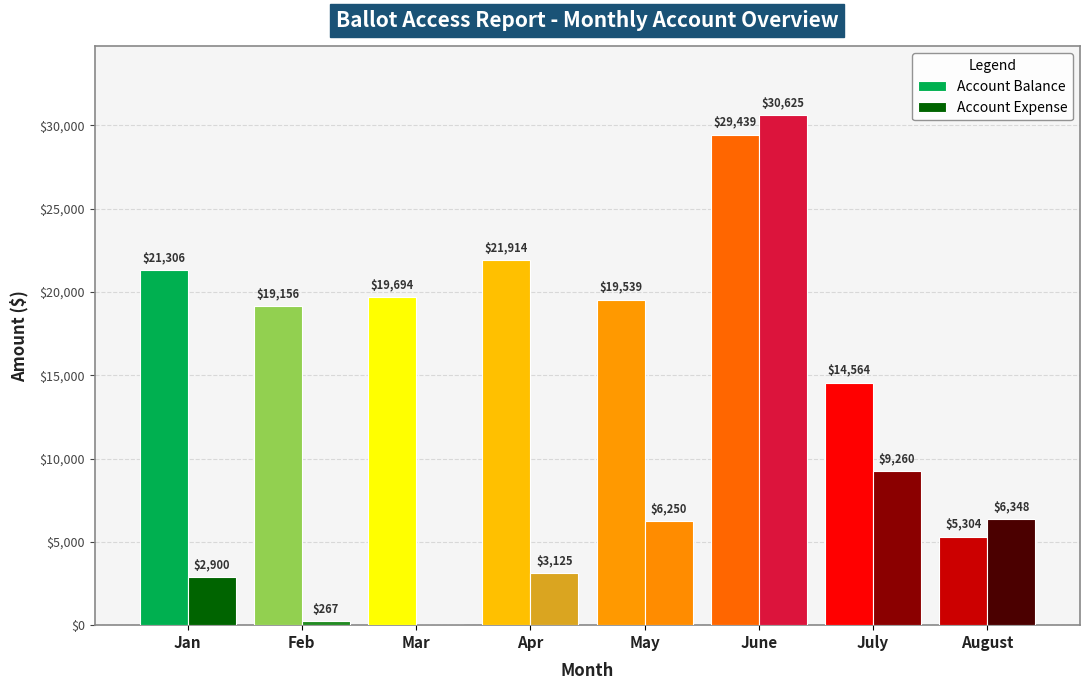

Is it true that Account Balance equals 19538.7 at May?

True